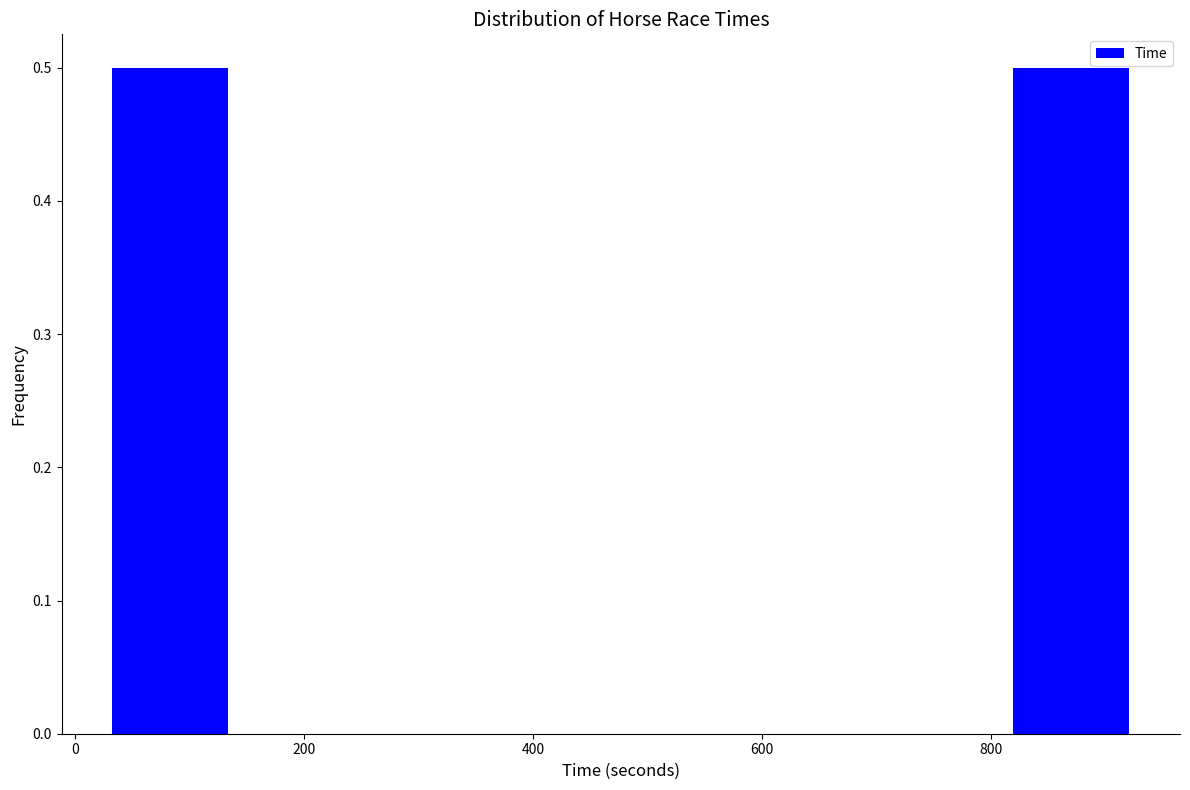

How tall is the bar that spans 20 to 140 on the x-axis? Neither the bar edges nor the heights are printed on the chart, so give them approximately, as read against the axes.

0.5